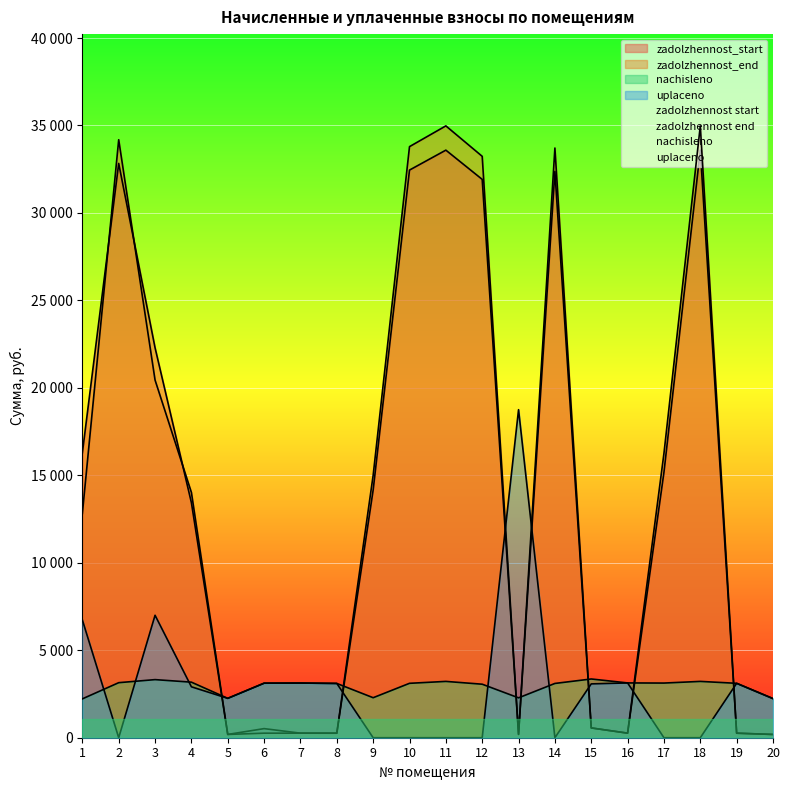

Reading left to right, what are all the values shown in this chart?

zadolzhennost_start: 1=16286.0	2=32829.7	3=22292.6	4=13434.7	5=187.6	6=520.2	7=260.4	8=258.6	9=14162.4	10=32450.4	11=33589.7	12=31918.2	13=190.1	14=32374.0	15=559.7	16=261.0	17=15179.9	18=33589.7	19=259.2	20=186.3
zadolzhennost_end: 1=12815.0	2=34185.1	3=20446.7	4=14020.4	5=187.6	6=259.8	7=260.4	8=258.6	9=15001.7	10=33790.1	11=34976.4	12=33236.0	13=190.2	14=33710.5	15=559.7	16=261.0	17=16256.3	18=34976.4	19=259.2	20=186.3
nachisleno: 1=2221.7	2=3146.6	3=3321.5	4=3175.8	5=2250.7	6=3117.6	7=3124.8	8=3103.0	9=2287.2	10=3110.3	11=3219.5	12=3059.3	13=2279.9	14=3103.0	15=3358.0	16=3132.1	17=3124.8	18=3219.5	19=3110.3	20=2236.2
uplaceno: 1=6733.2	2=0.0	3=7000.0	4=2911.2	5=2250.7	6=3117.6	7=3124.8	8=3103.0	9=0.0	10=0.0	11=0.0	12=0.0	13=18753.1	14=0.0	15=3077.5	16=3132.1	17=0.0	18=0.0	19=3110.3	20=2236.2